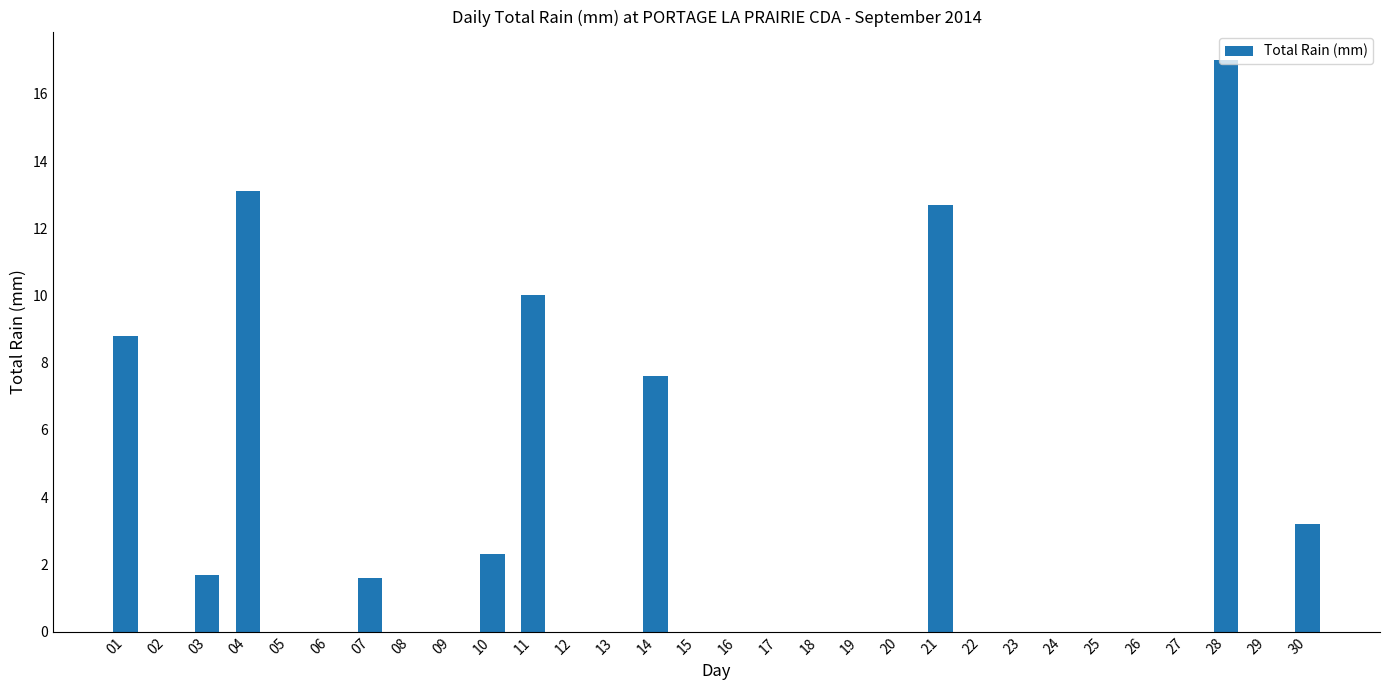

What value does the data have at 10?

2.3